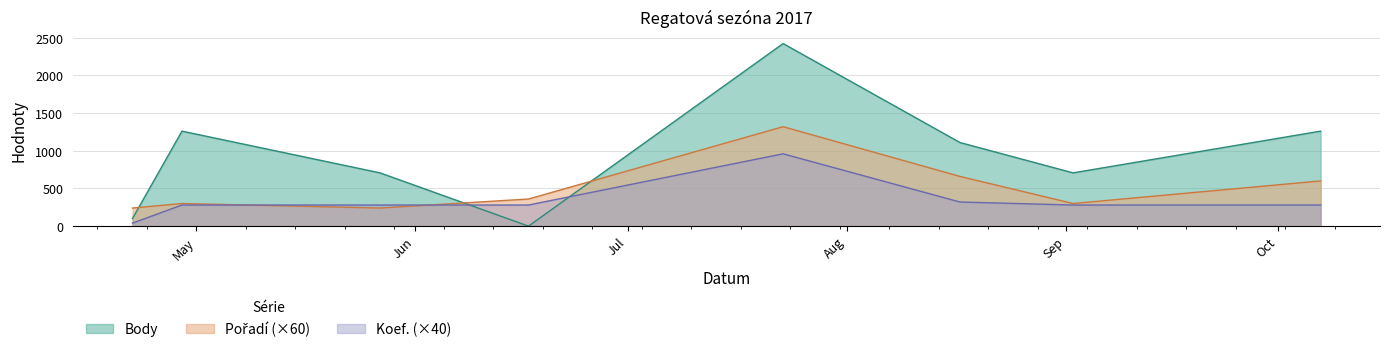

What is the maximum value for Pořadí?

1320